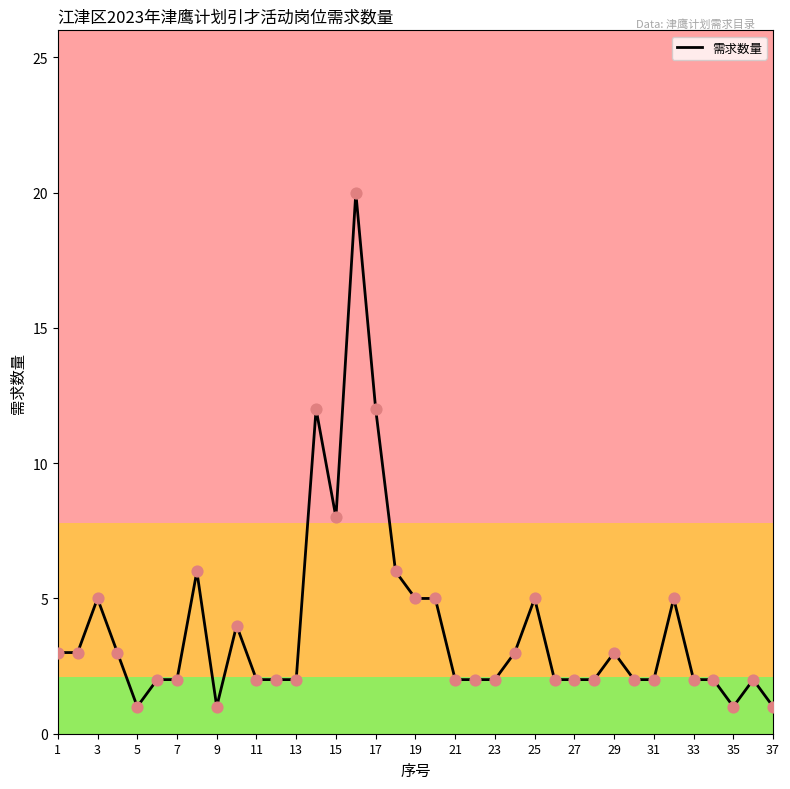

What is the difference between the maximum and minimum values?

19